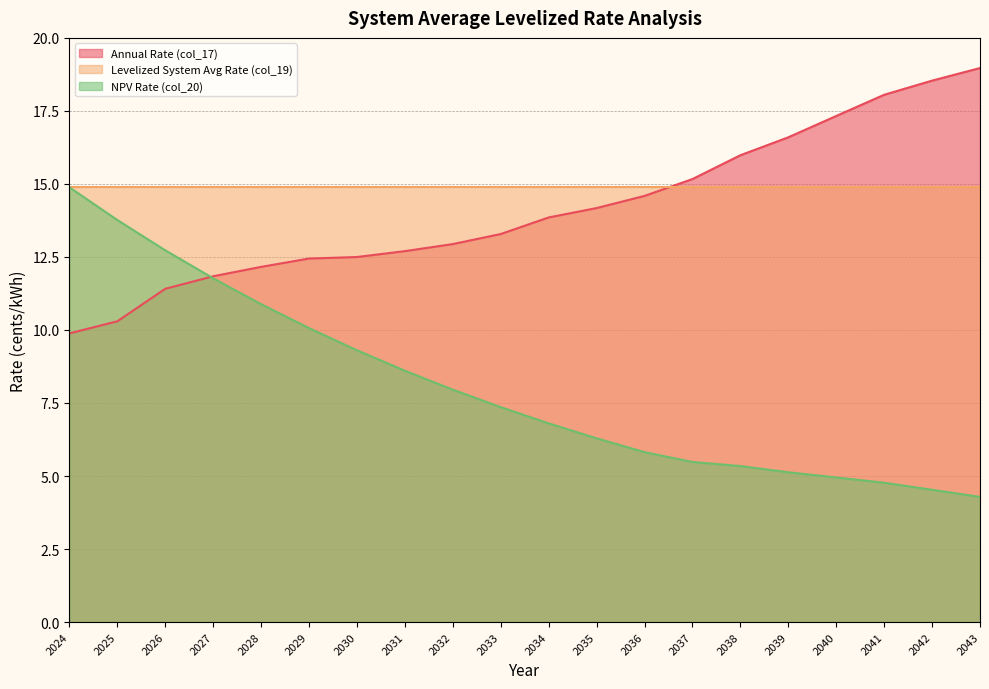

Between 2039 and 2026, which is larger?

2039